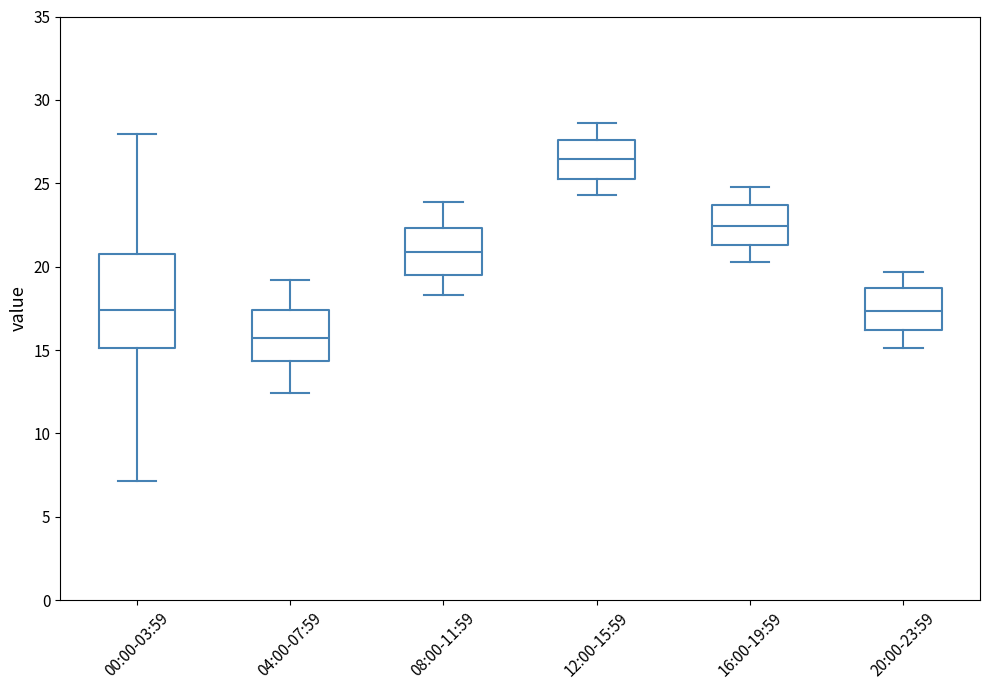

Reading left to right, read every box against the y-axis: the position of its median line, the range the box covers, and the ends of its whiskers. The values are not printed on the chart, so give them approximately, as read against the axis.

00:00-03:59: median 17.5, box 15.0 to 20.5, whiskers 7.0 to 28.0
04:00-07:59: median 15.5, box 14.5 to 17.5, whiskers 12.5 to 19.0
08:00-11:59: median 21.0, box 19.5 to 22.5, whiskers 18.5 to 24.0
12:00-15:59: median 26.5, box 25.5 to 27.5, whiskers 24.5 to 28.5
16:00-19:59: median 22.5, box 21.5 to 23.5, whiskers 20.5 to 25.0
20:00-23:59: median 17.5, box 16.0 to 18.5, whiskers 15.0 to 19.5